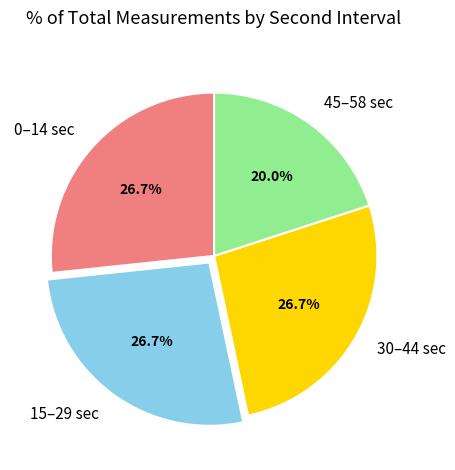

Count the number of slices in the pie.

4